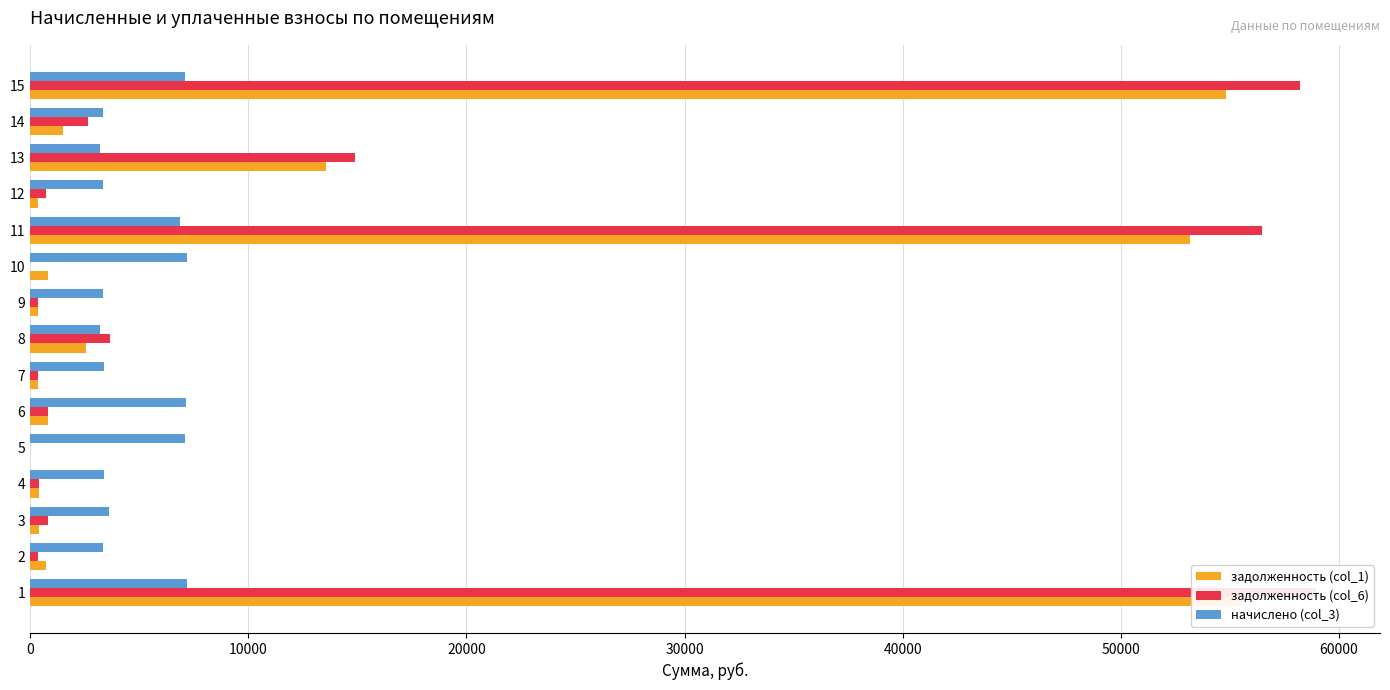

What is the maximum value for начислено (col_3)?

7200.7